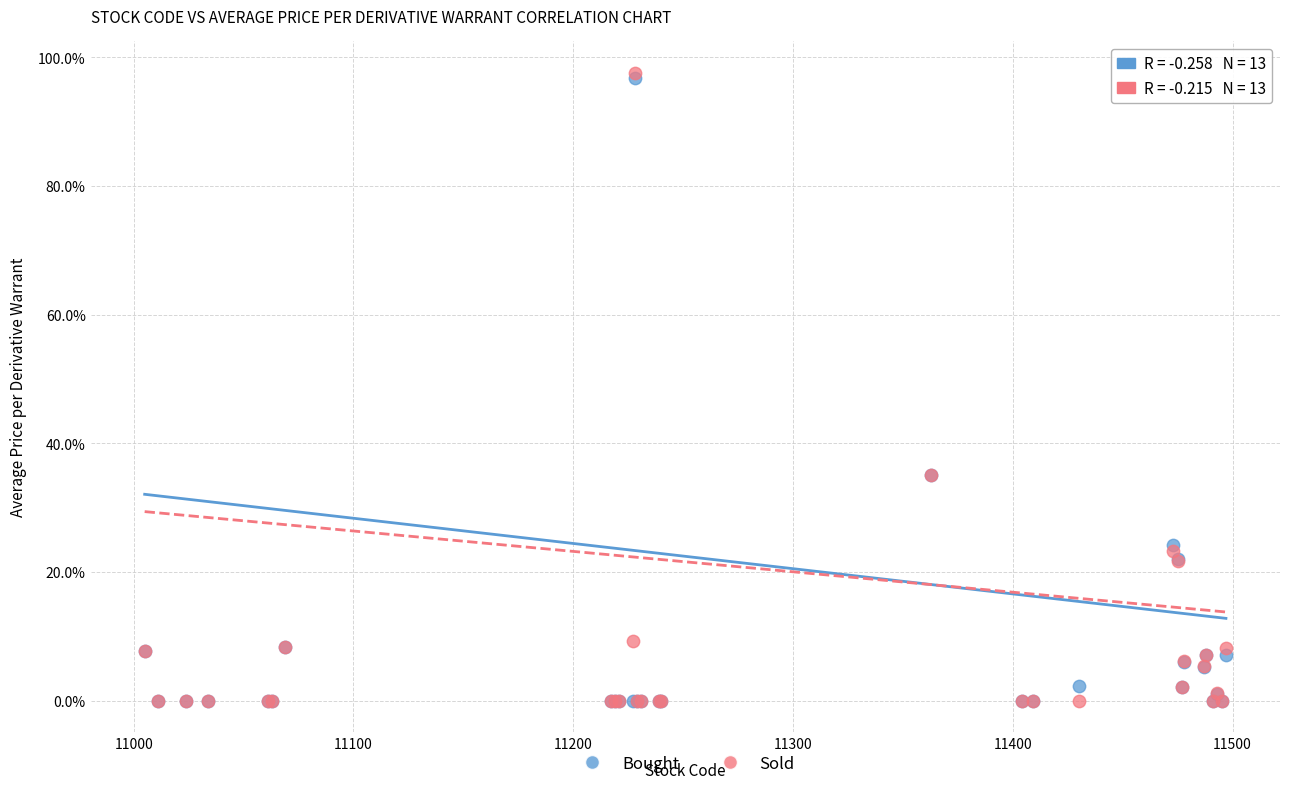

What are all the series names shown in the legend?

Bought, Sold